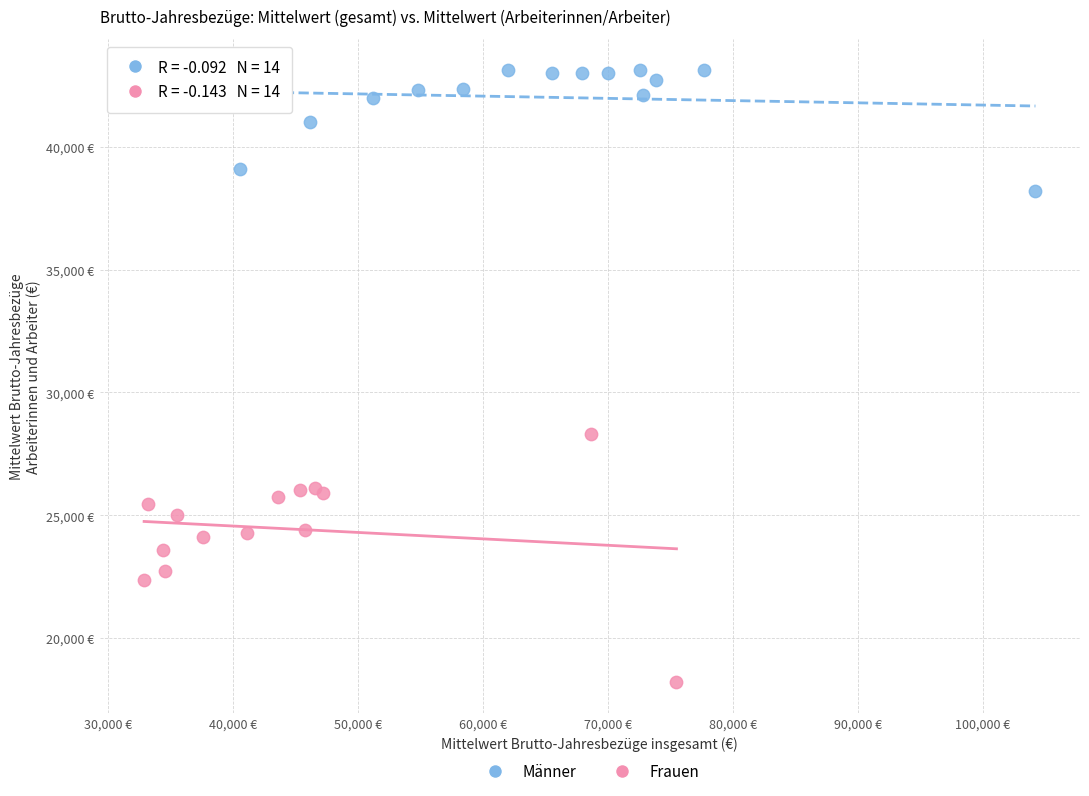

What are all the series names shown in the legend?

Männer, Frauen